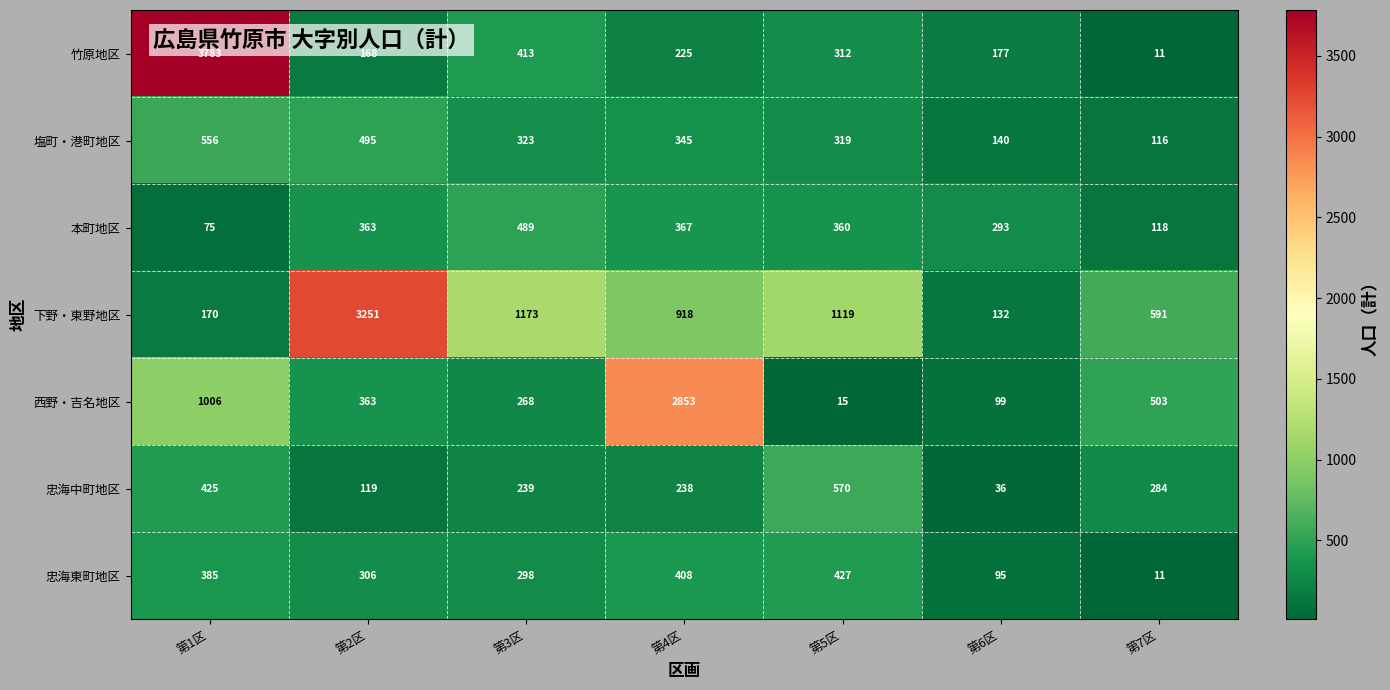

At 第1区, list the series in order from smallest to largest.

本町地区, 下野・東野地区, 忠海東町地区, 忠海中町地区, 塩町・港町地区, 西野・吉名地区, 竹原地区